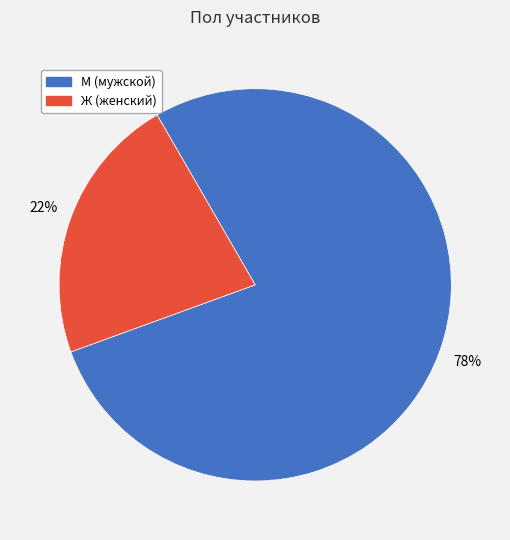

Which has a higher value, М or Ж?

М